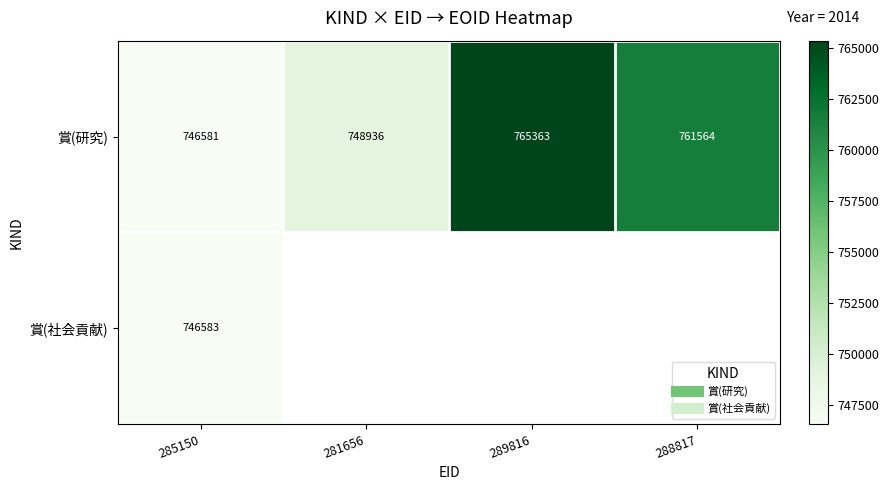

The value of 賞(研究) at 289816 is 1109911.0. True or false?

False